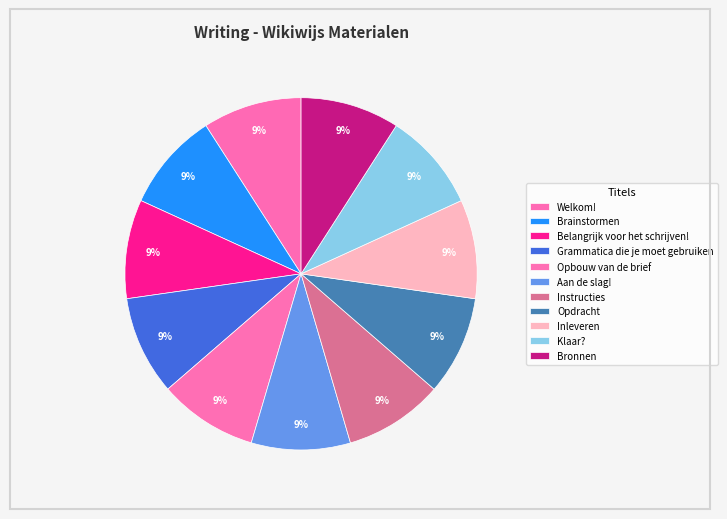

Is Opbouw van de brief the majority of the pie?

No